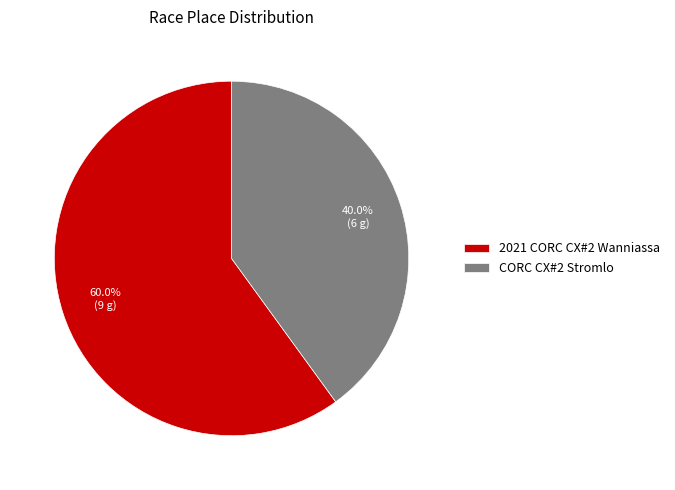

Between CORC CX#2 Stromlo and 2021 CORC CX#2 Wanniassa, which is larger?

2021 CORC CX#2 Wanniassa